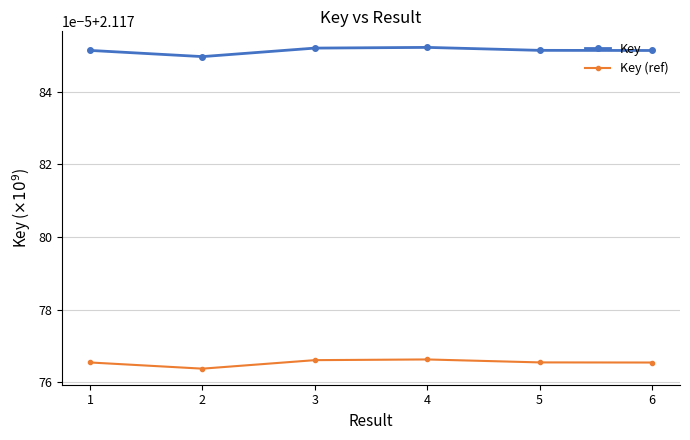

The value of Key (ref) at 1 is 3.8. True or false?

False